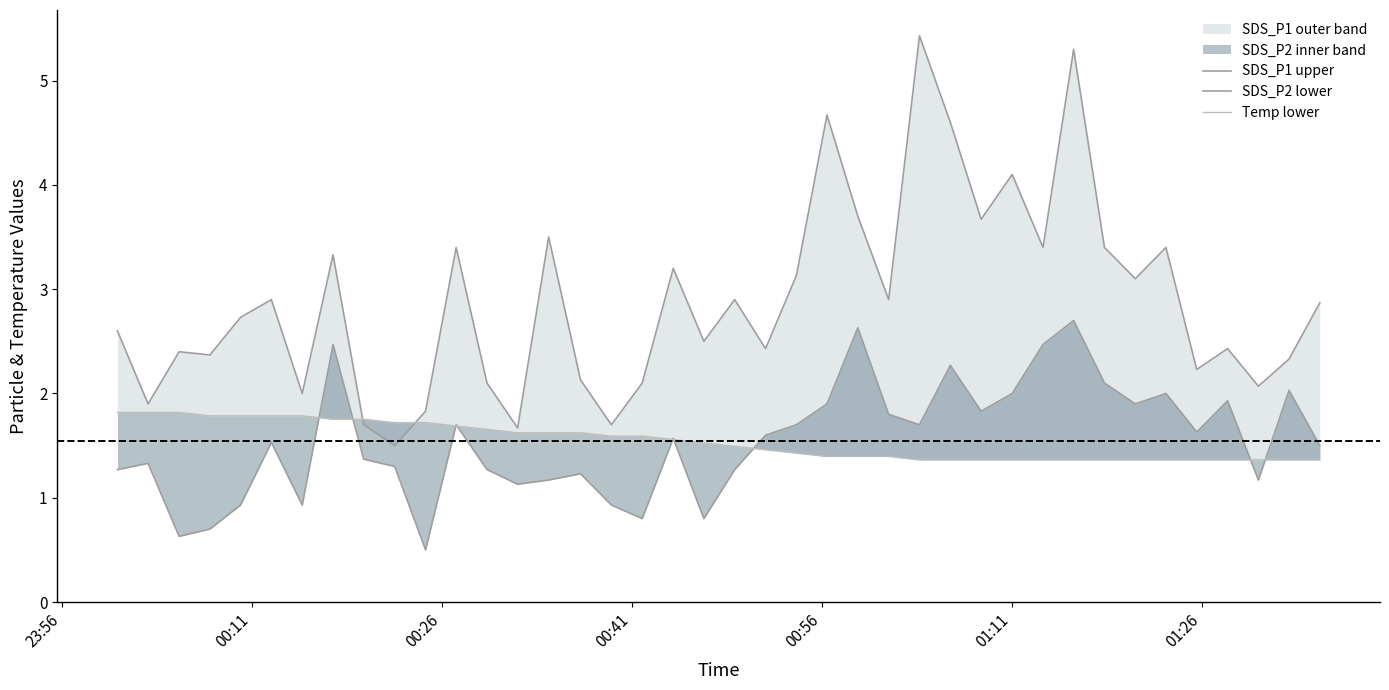

What is the difference between the second highest and minimum values in the SDS_P1 upper series?

3.8